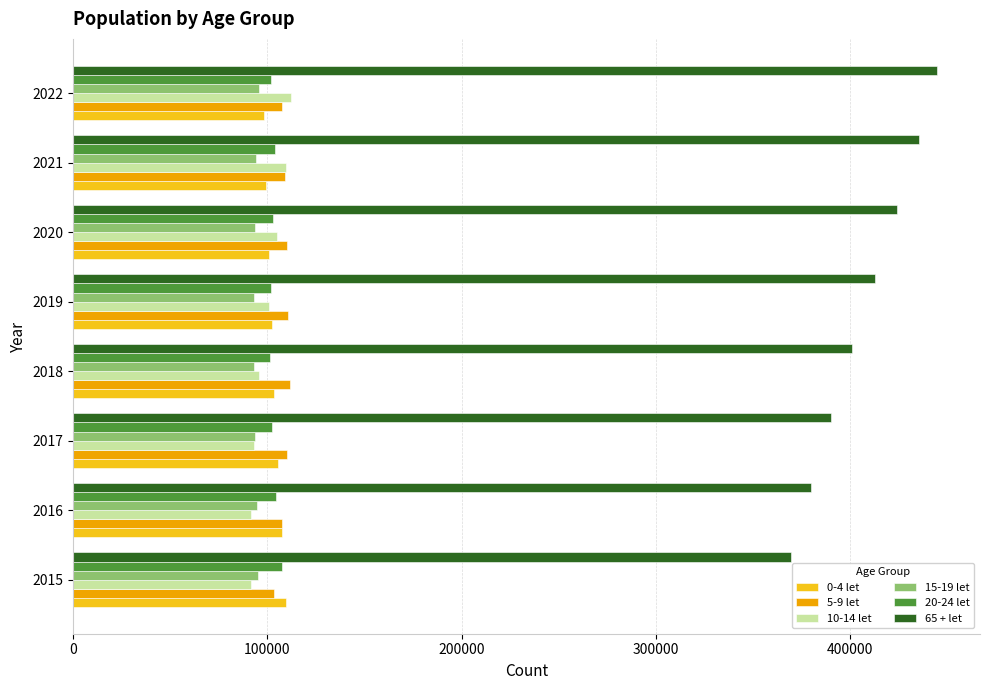

What is the sum of all 0-4 let values?

826077